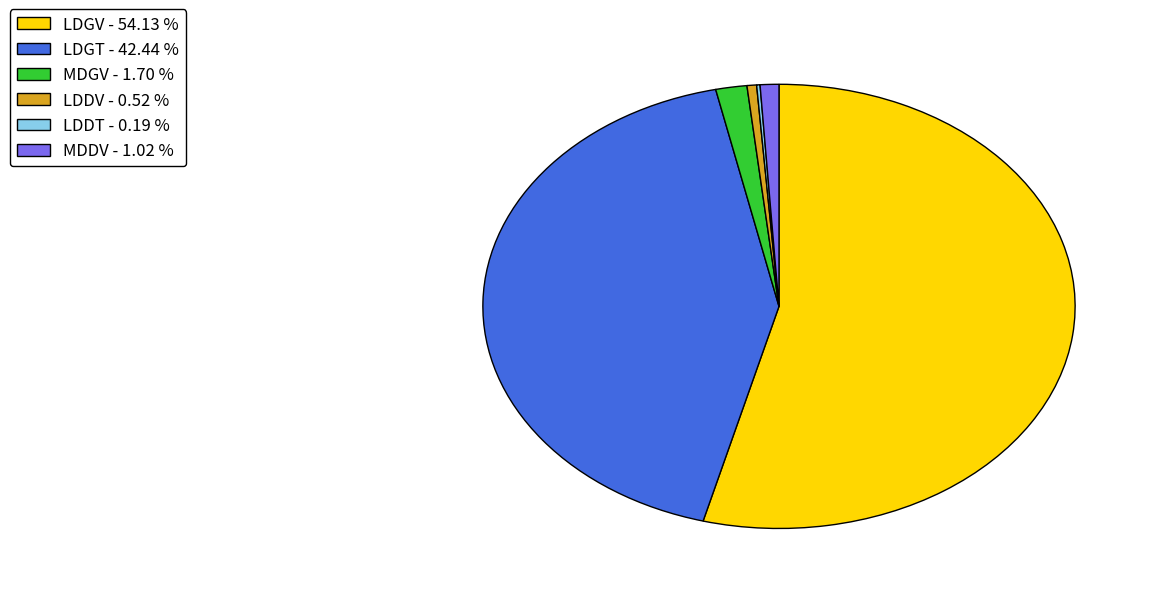

Which has a higher value, LDDV - 0.52 % or LDGV - 54.13 %?

LDGV - 54.13 %